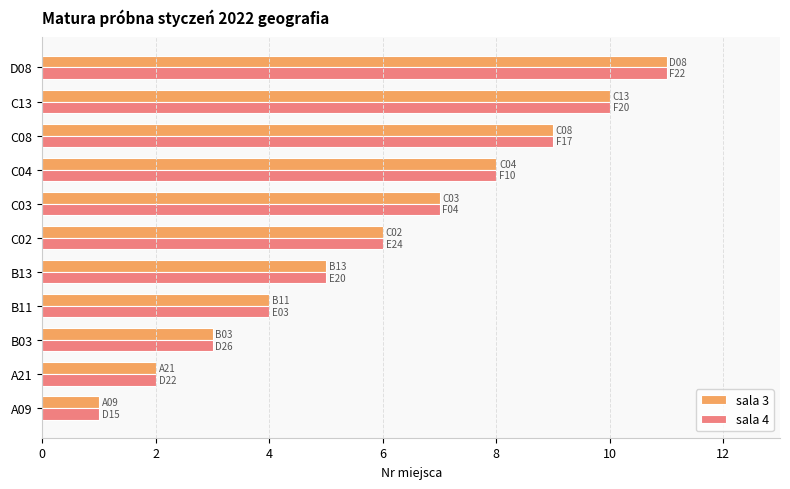

Rank the categories by sala 4 value from lowest to highest.

A09, A21, B03, B11, B13, C02, C03, C04, C08, C13, D08